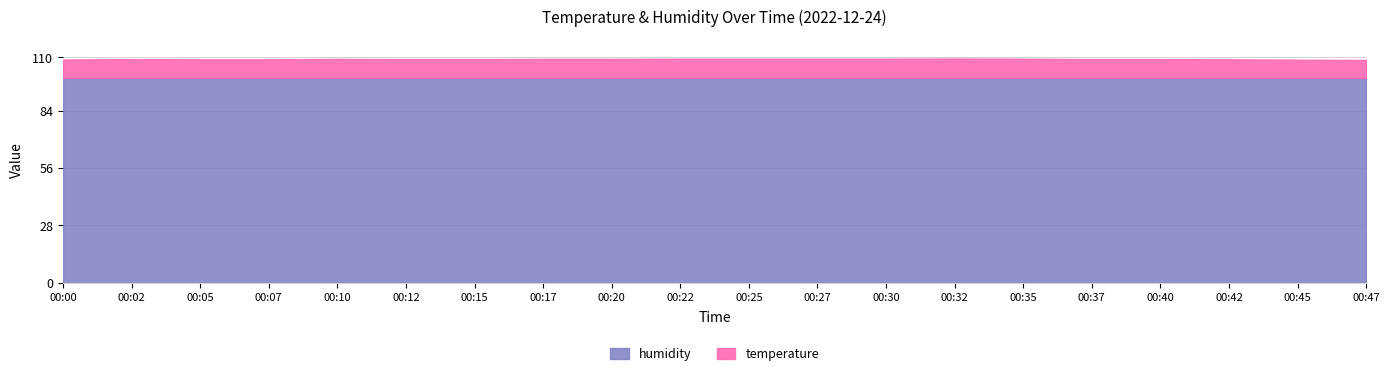

Reading right to left, transcribe all the data shown in this chart.

temperature: 8.8	8.9	9.1	9.2	9.2	9.4	9.5	9.4	9.4	9.4	9.4	9.3	9.3	9.2	9.2	9.3	9.1	9.1	9.2	9.0
humidity: 99.9	99.9	99.9	99.9	99.9	99.9	99.9	99.9	99.9	99.9	99.9	99.9	99.9	99.9	99.9	99.9	99.9	99.9	99.9	99.9